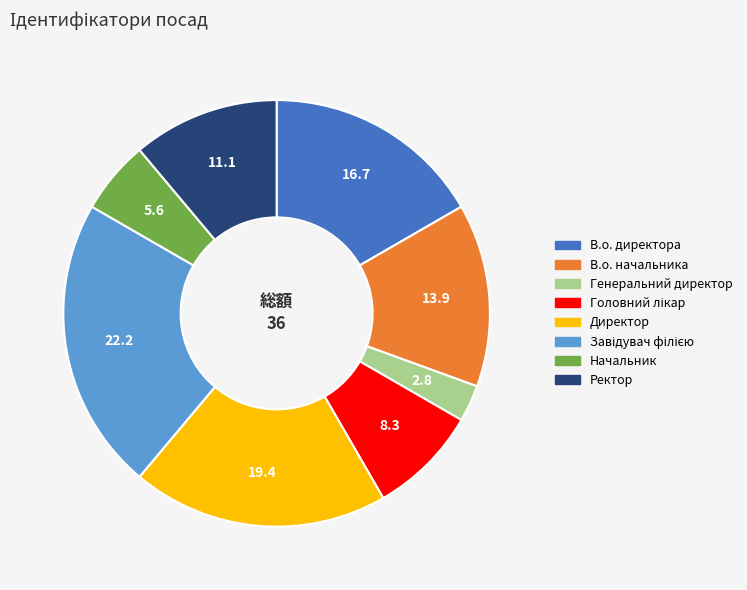

How many slices are in this pie chart?

8